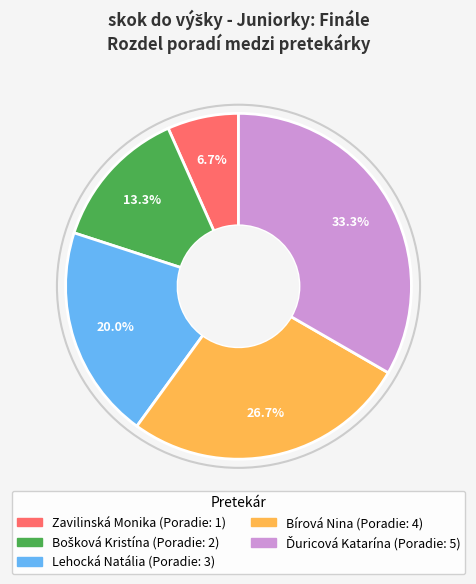

Does any single category account for the majority?

No